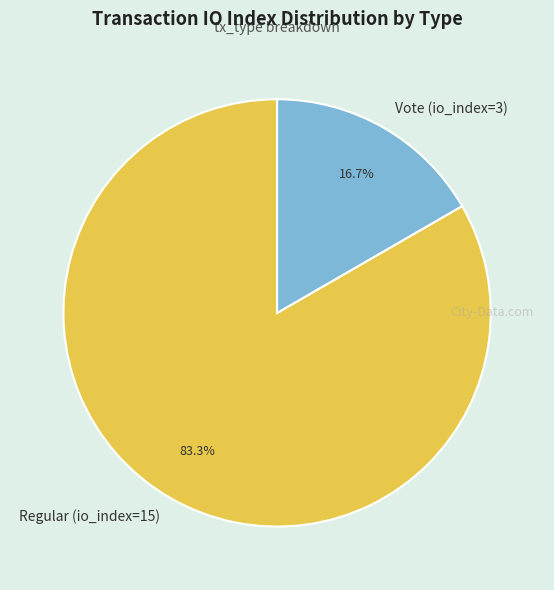

To the nearest percent, what portion does Vote (io_index=3) represent?

17%